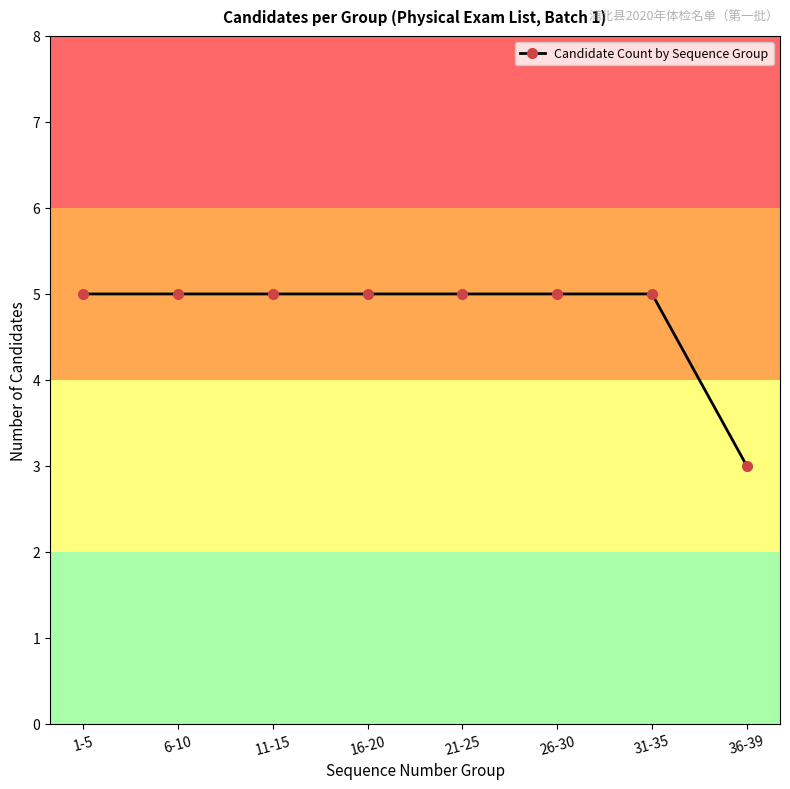

Which label corresponds to the smallest value in the chart?

36-39